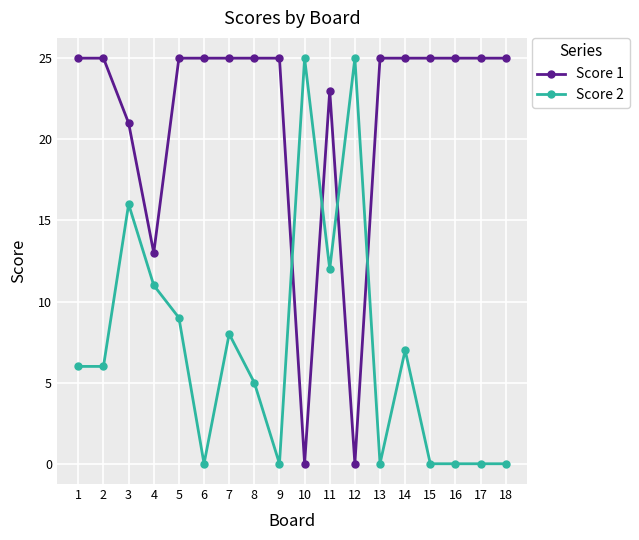

At which category does Score 1 reach its first local valley?

4